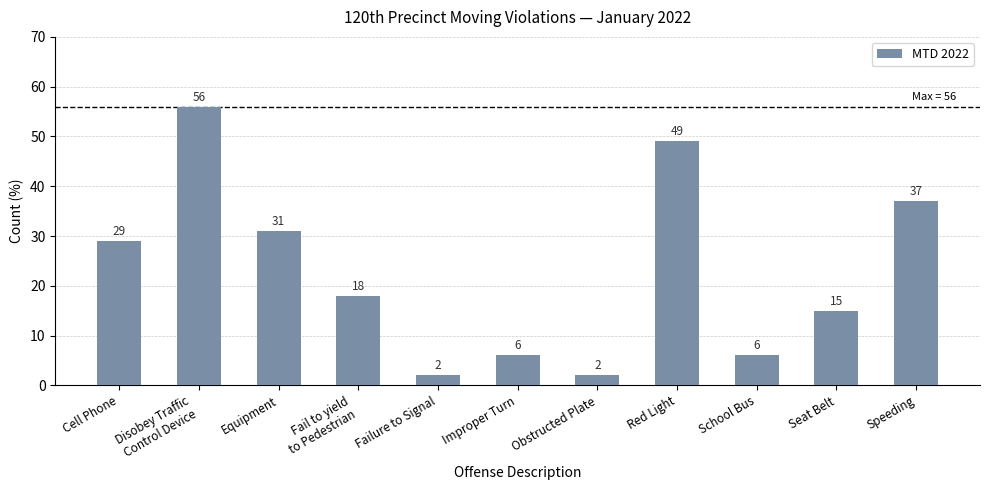

What is the change in value from School Bus to Seat Belt?

+9